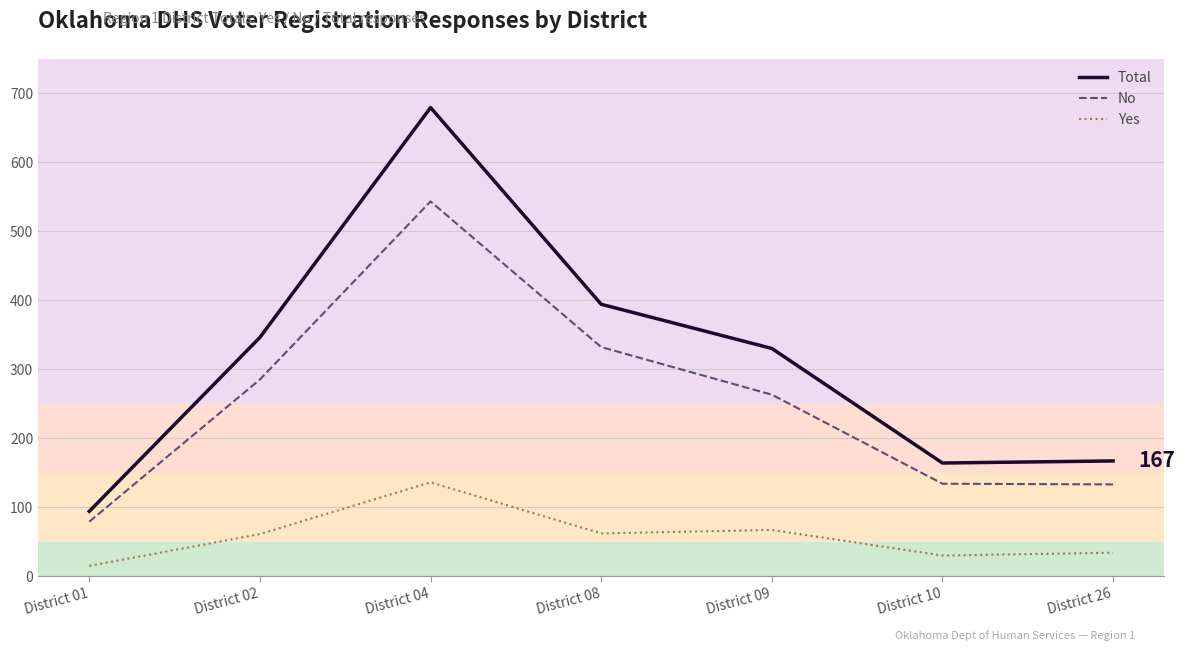

What is the difference between the No values at District 04 and District 08?

211